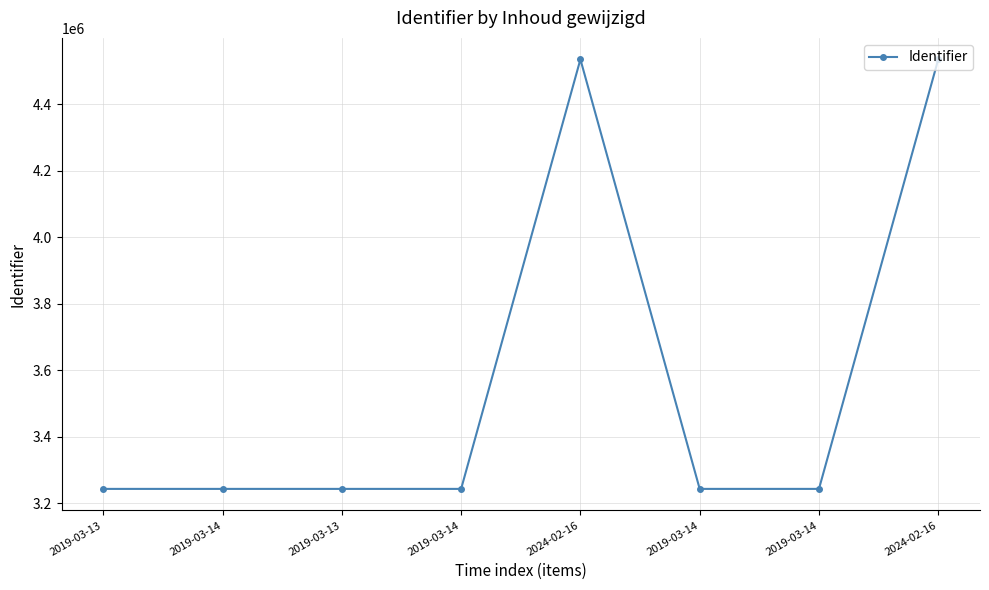

Reading right to left, what are all the values shown in this chart?

4534651	3243202	3243200	4534649	3243196	3243194	3243190	3243185